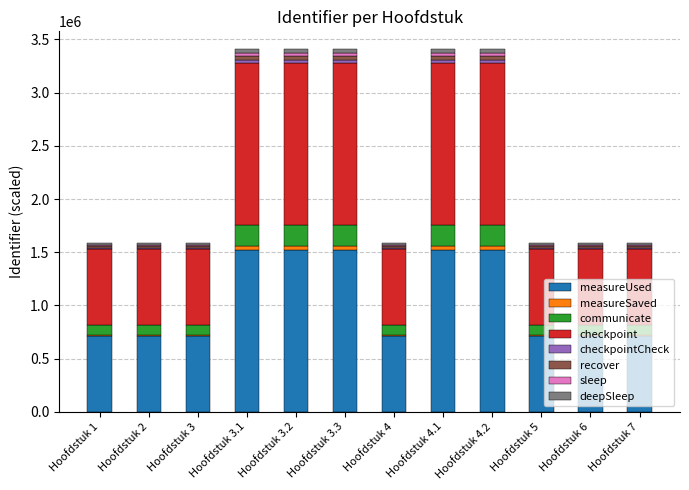

What is the maximum value for measureUsed?

1524401